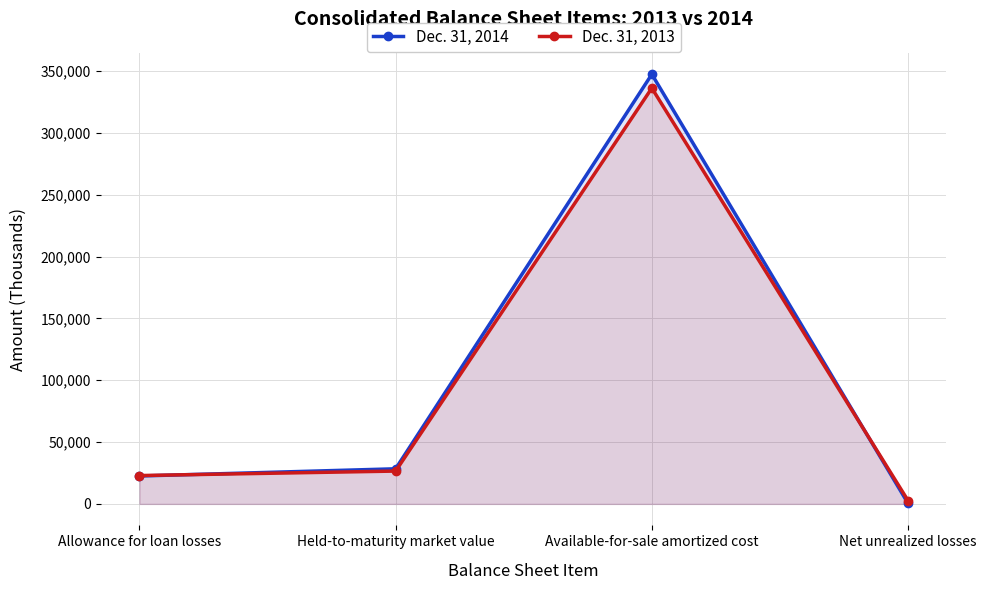

What position from the left is Net unrealized losses?

4